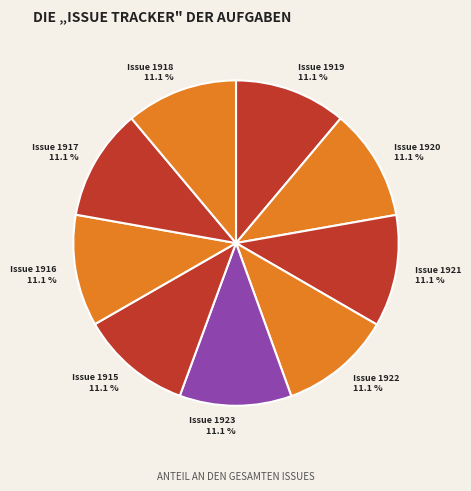

Is Issue 1915 the majority of the pie?

No